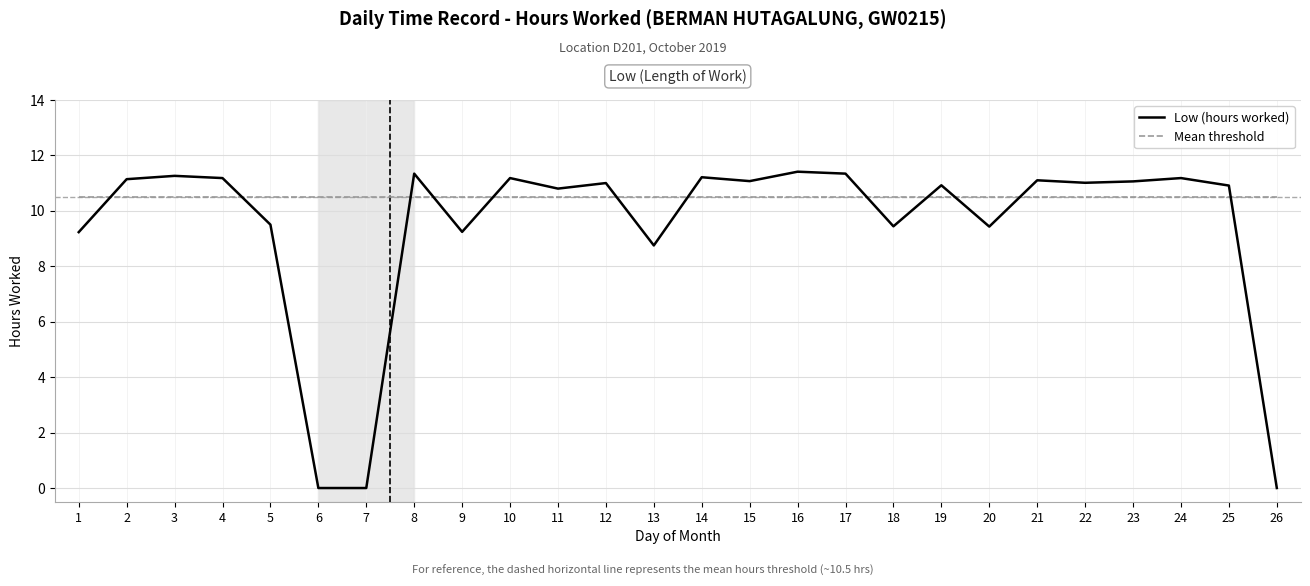

What is the total value across all series at 8?

21.8